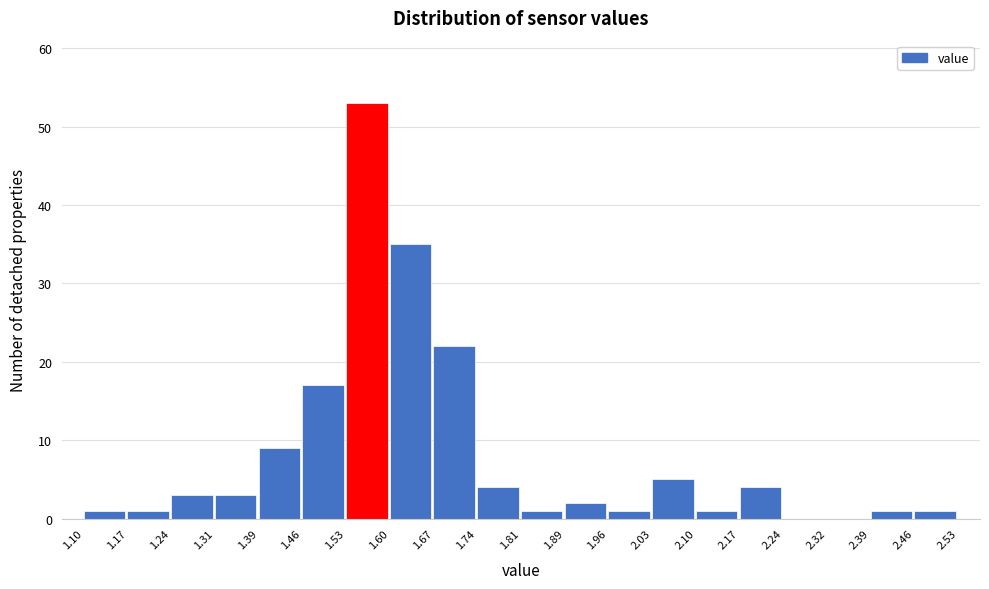

Reading left to right, list every bar in this chart as the range it spans on the x-axis followed by its height. The values are not printed on the chart, so give them approximately, as read against the axis.

1.10 to 1.17: 1
1.17 to 1.24: 1
1.24 to 1.31: 3
1.31 to 1.39: 3
1.39 to 1.46: 9
1.46 to 1.53: 17
1.53 to 1.60: 53
1.60 to 1.67: 35
1.67 to 1.74: 22
1.74 to 1.81: 4
1.81 to 1.89: 1
1.89 to 1.96: 2
1.96 to 2.03: 1
2.03 to 2.10: 5
2.10 to 2.17: 1
2.17 to 2.24: 4
2.24 to 2.32: 0
2.32 to 2.39: 0
2.39 to 2.46: 1
2.46 to 2.53: 1